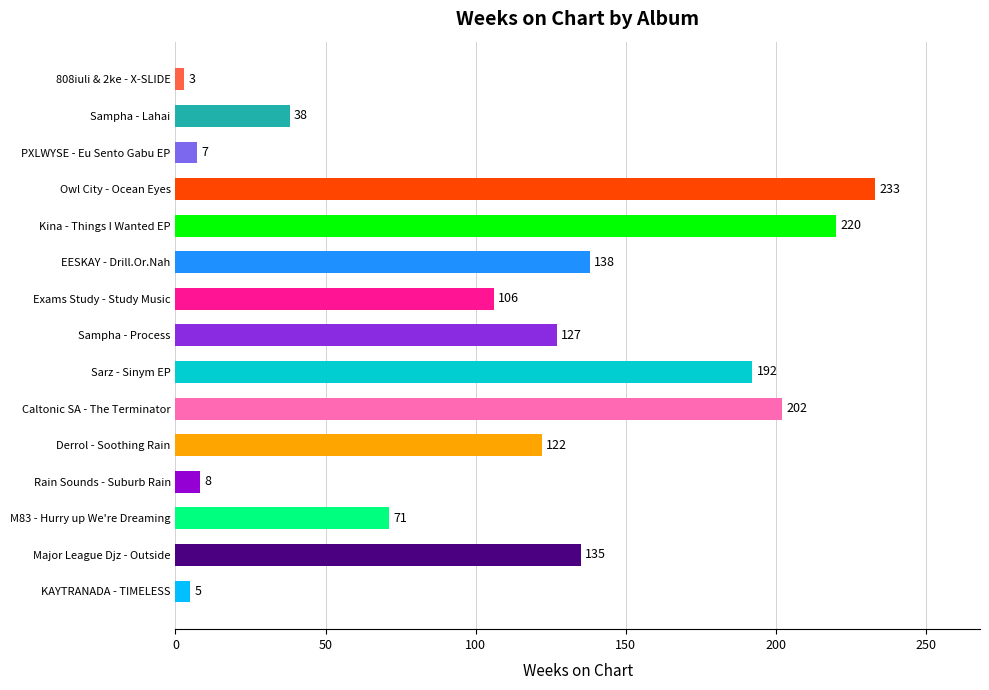

Which label corresponds to the smallest value in the chart?

808iuli & 2ke - X-SLIDE